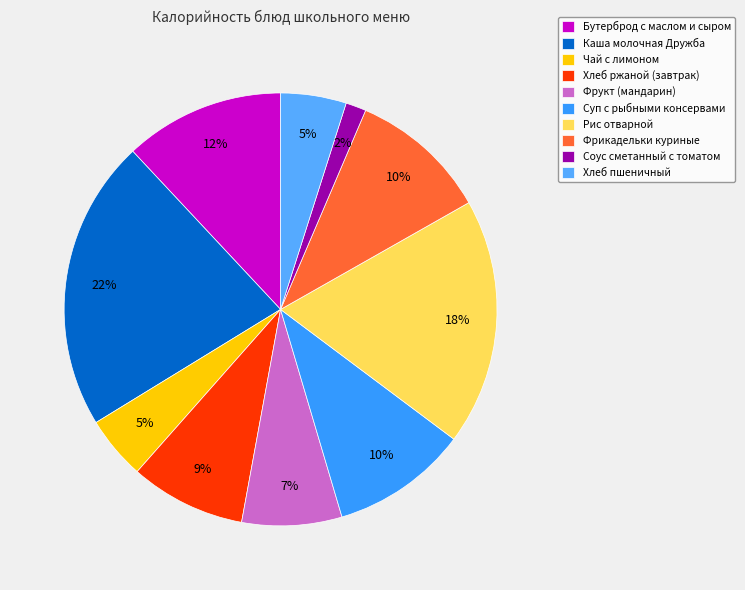

To the nearest percent, what is the average slice percentage?

10%